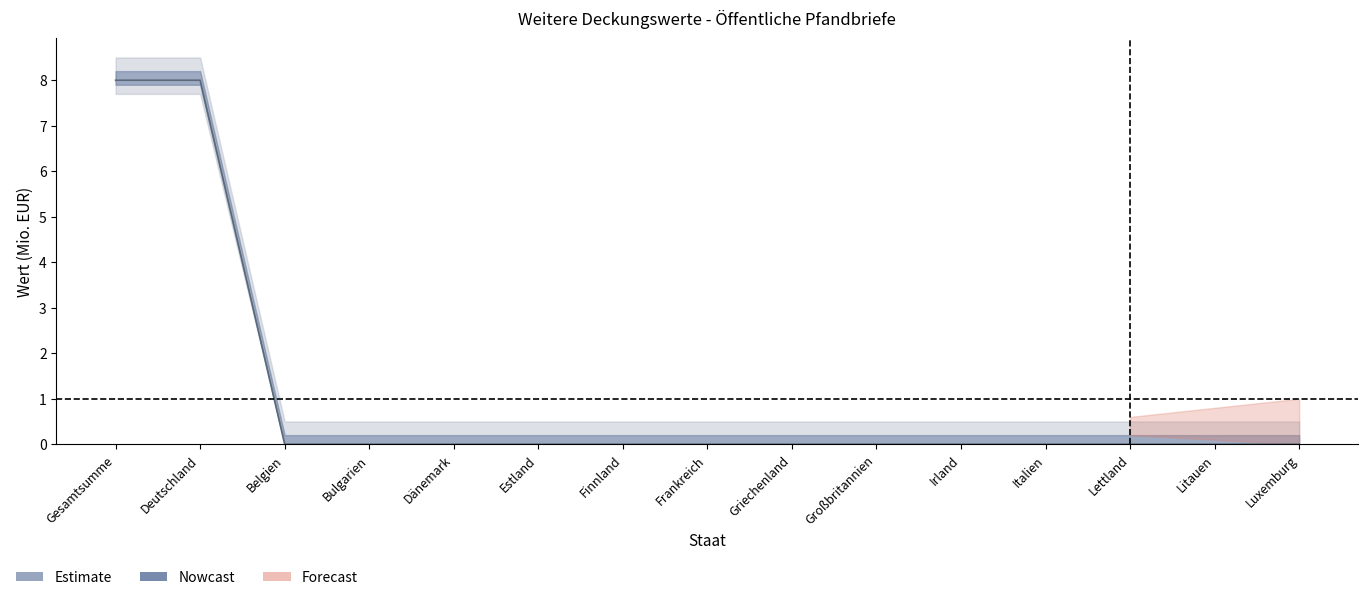

What is the label of the 7th point from the left?

Finnland